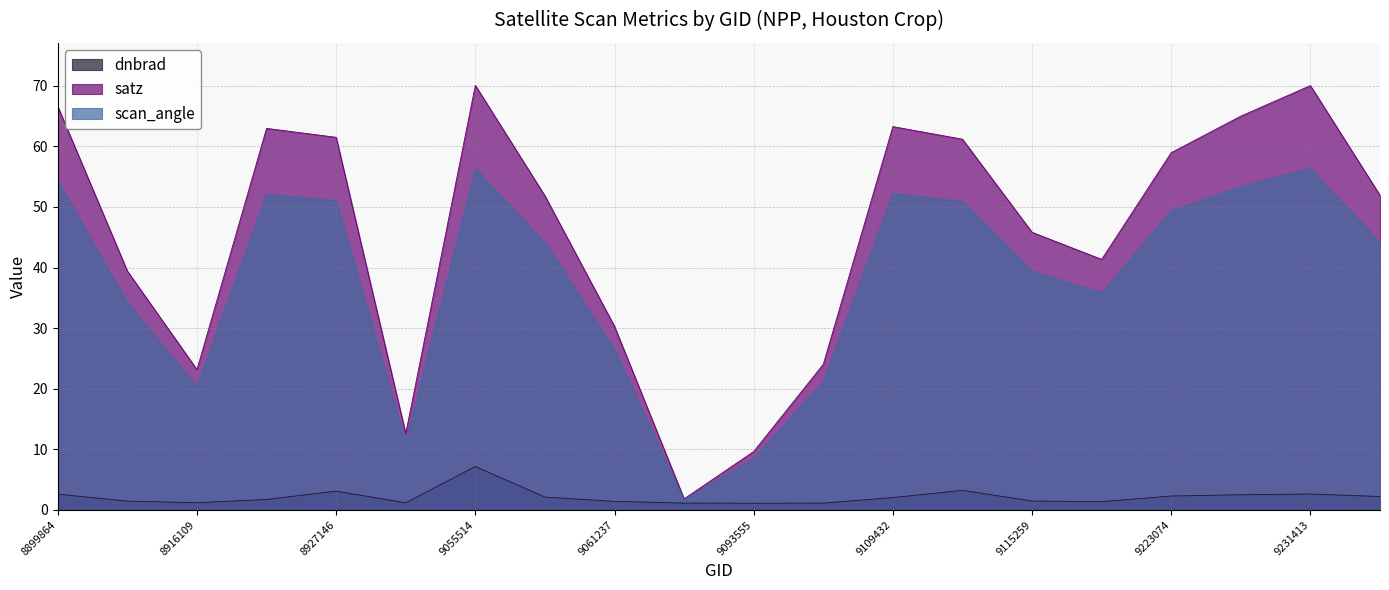

What is the difference between the second highest and second lowest values in the dnbrad series?

2.1